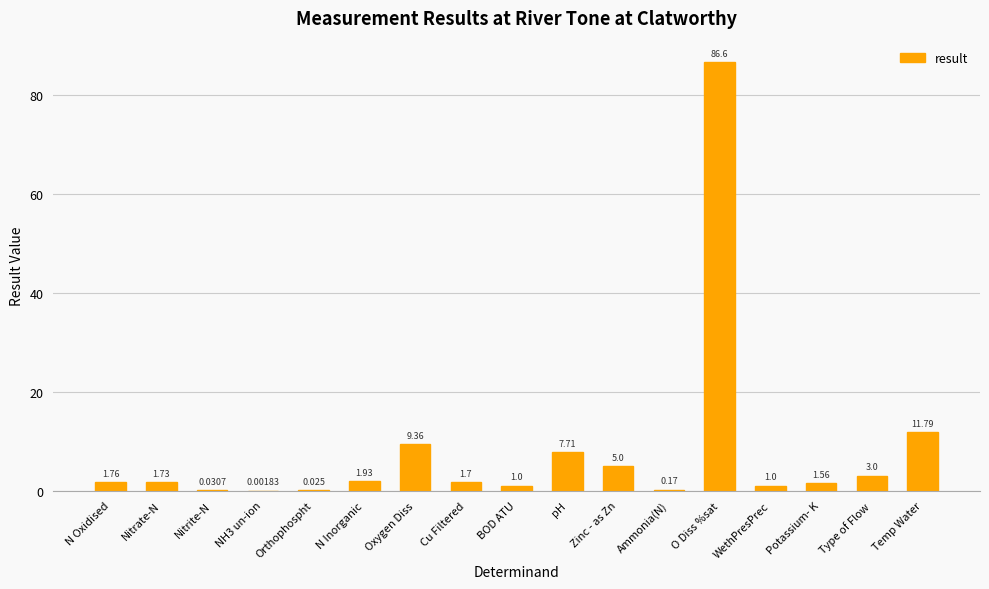

How many distinct data groups are displayed?

1